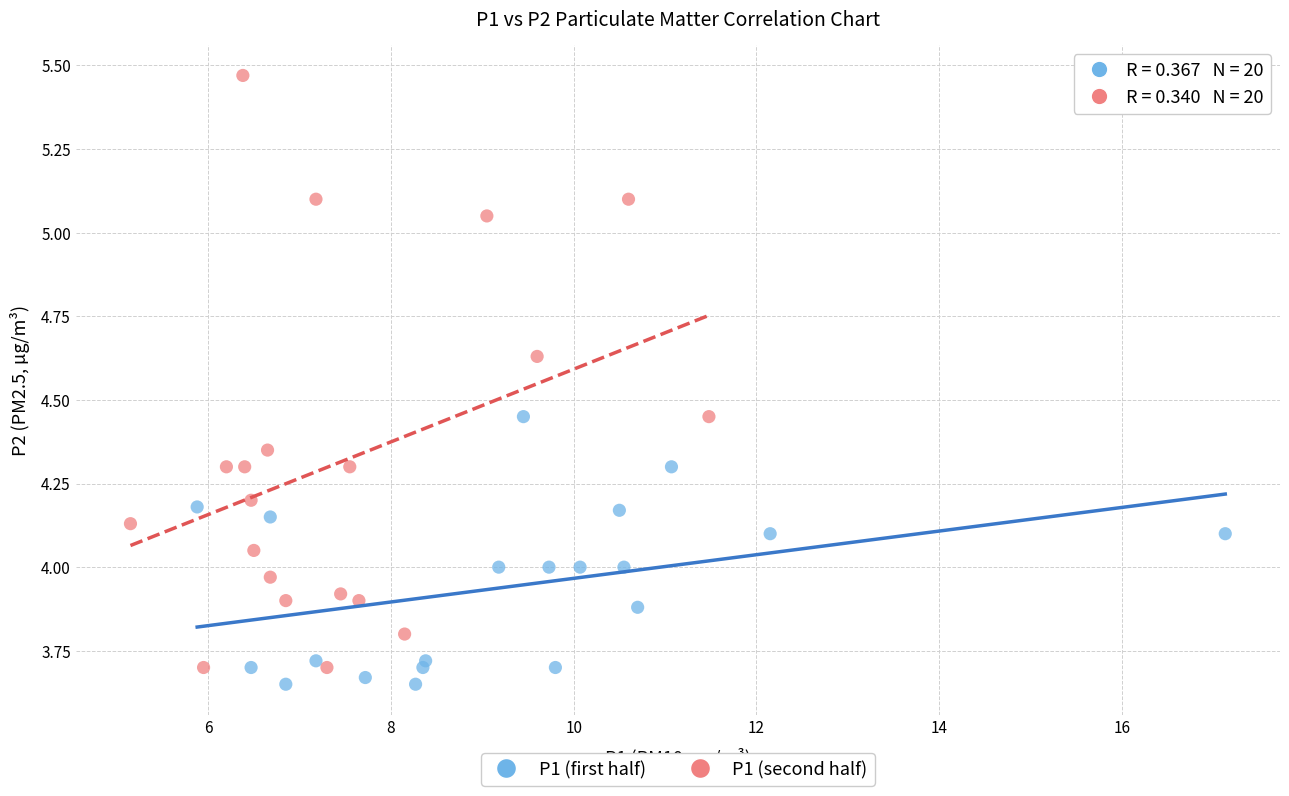

Which series contains the lowest Y value?

P1 (first half)